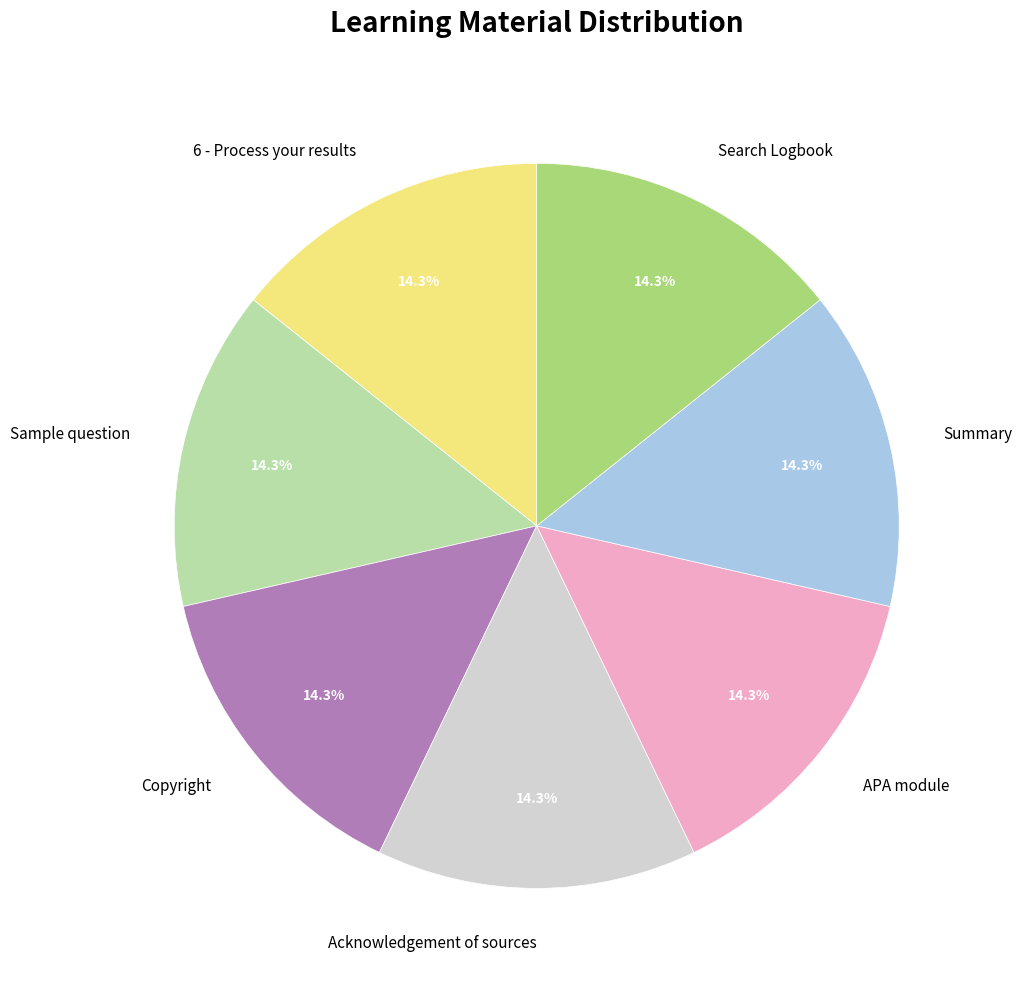

Is APA module the majority of the pie?

No